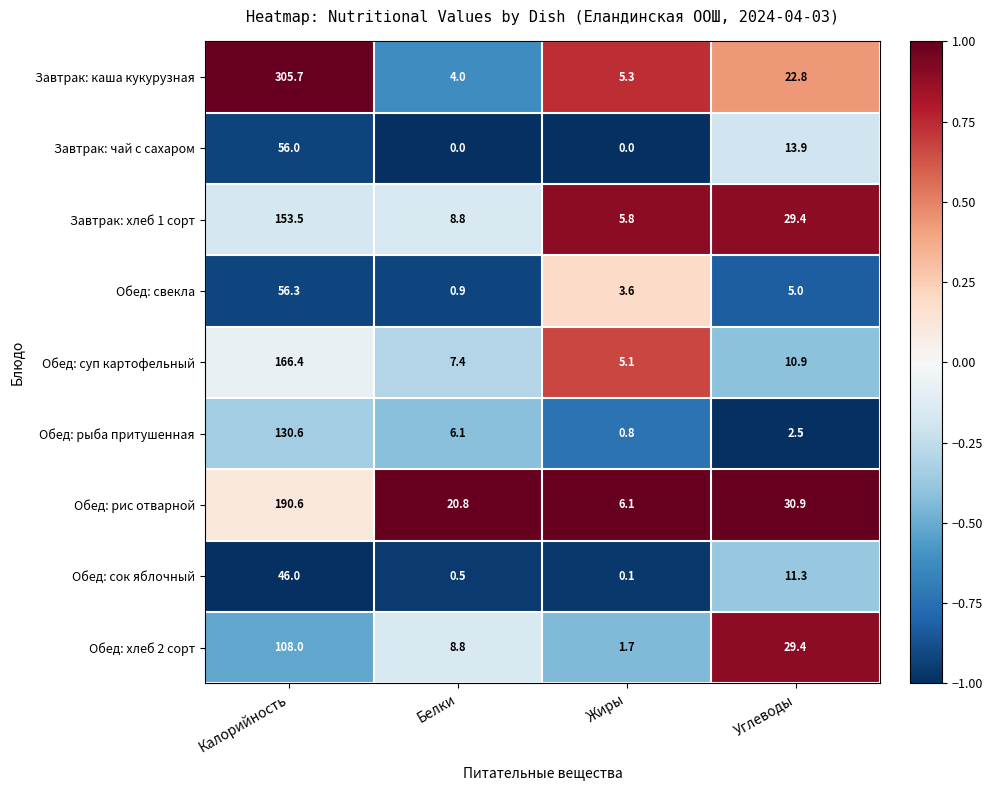

What is the spread (max minus min) of values at Белки?

20.8